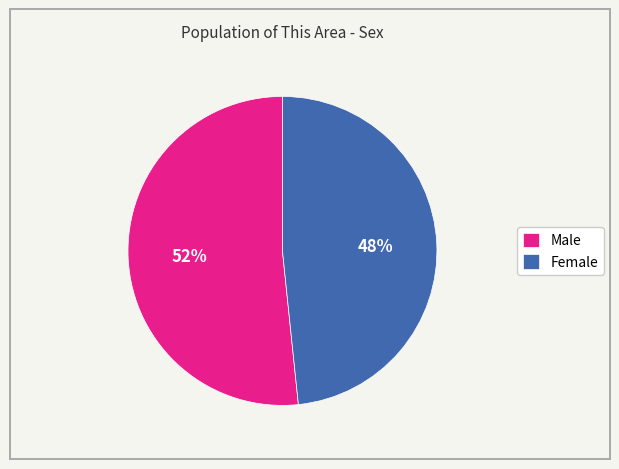

Rank the categories by value from highest to lowest.

Male, Female